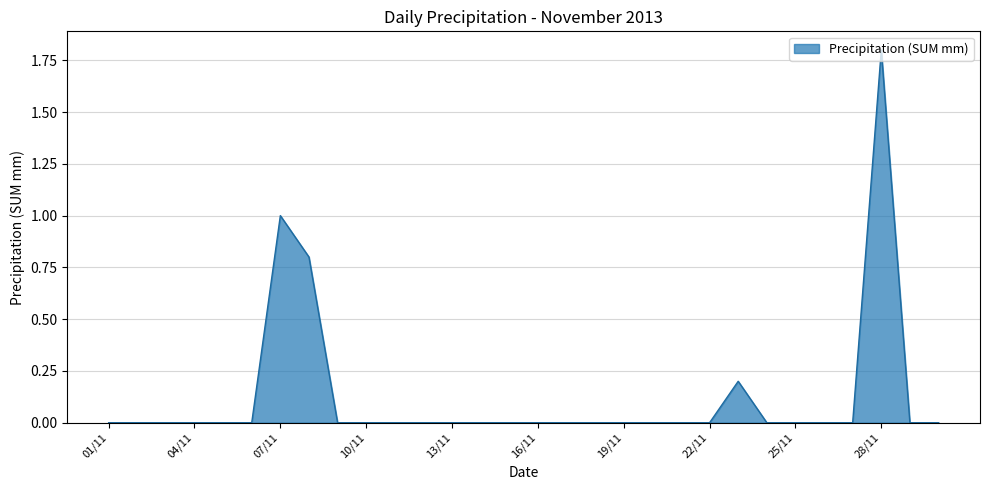

What is the greatest value displayed?

1.8